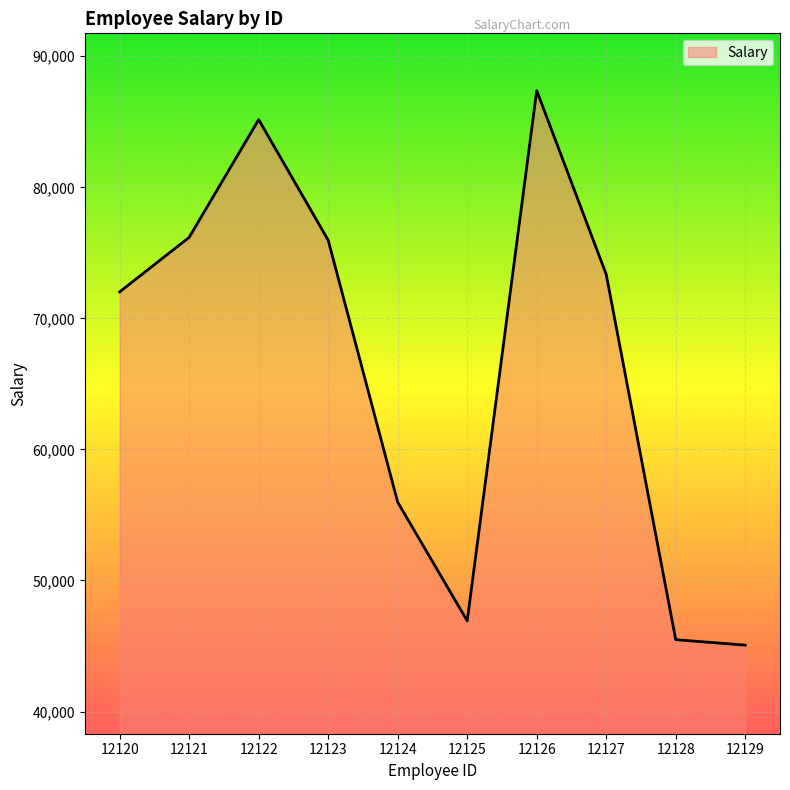

How many distinct data groups are displayed?

1